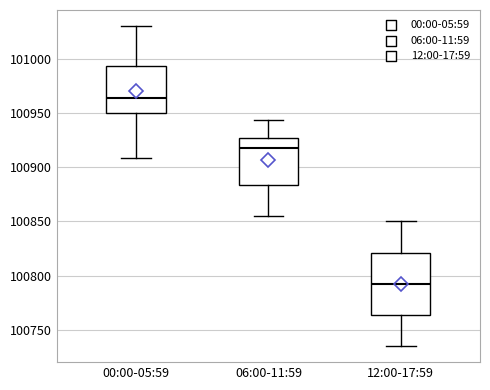

Reading left to right, transcribe this box plot: for each box, give where its median line is, the range the box spans, and where its two whiskers end, as read against the y-axis. The values are not printed on the chart, so give them approximately, as read against the axis.

00:00-05:59: median 100965, box 100950 to 100995, whiskers 100910 to 101030
06:00-11:59: median 100920, box 100885 to 100925, whiskers 100855 to 100945
12:00-17:59: median 100795, box 100765 to 100820, whiskers 100735 to 100850